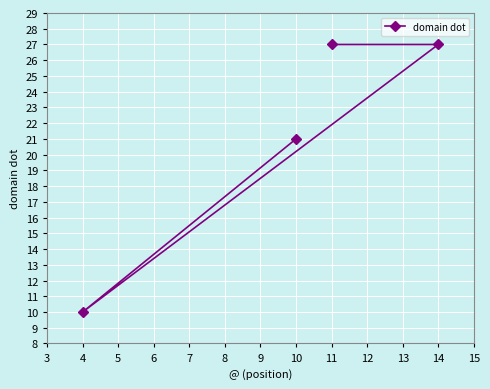

How many categories are shown in the chart?

4